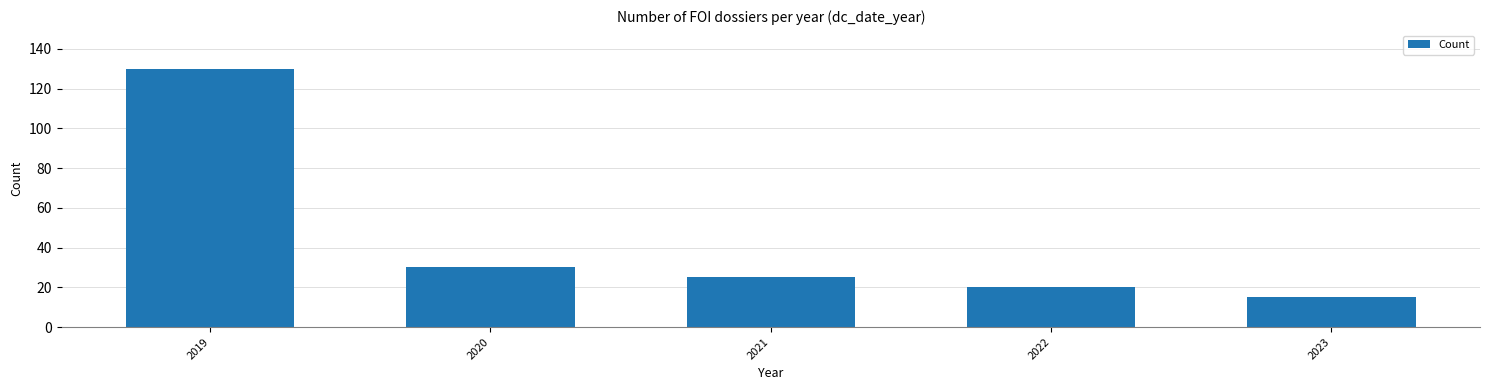

Which category has the highest value across all series?

2019